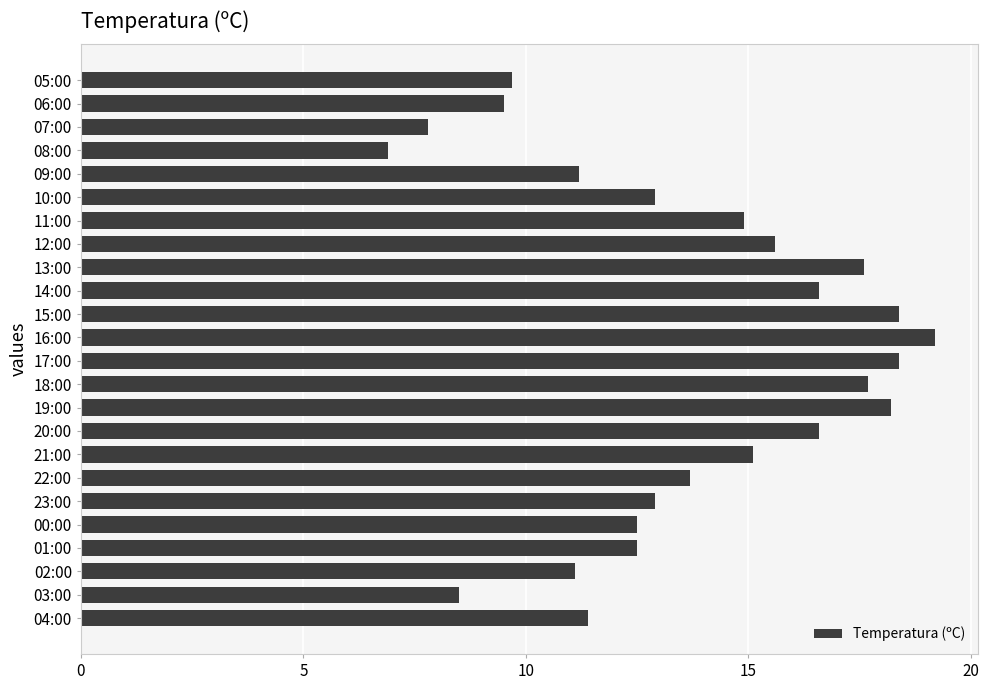

What is the greatest value displayed?

19.2